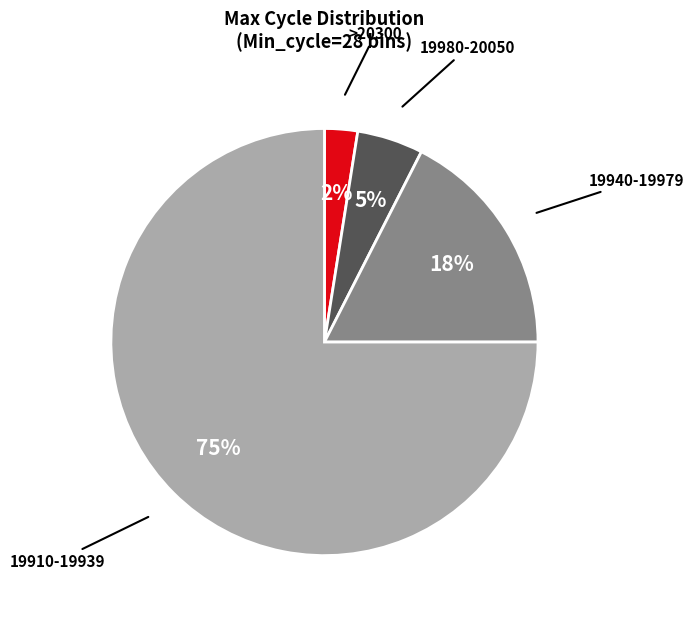

Count the number of slices in the pie.

4